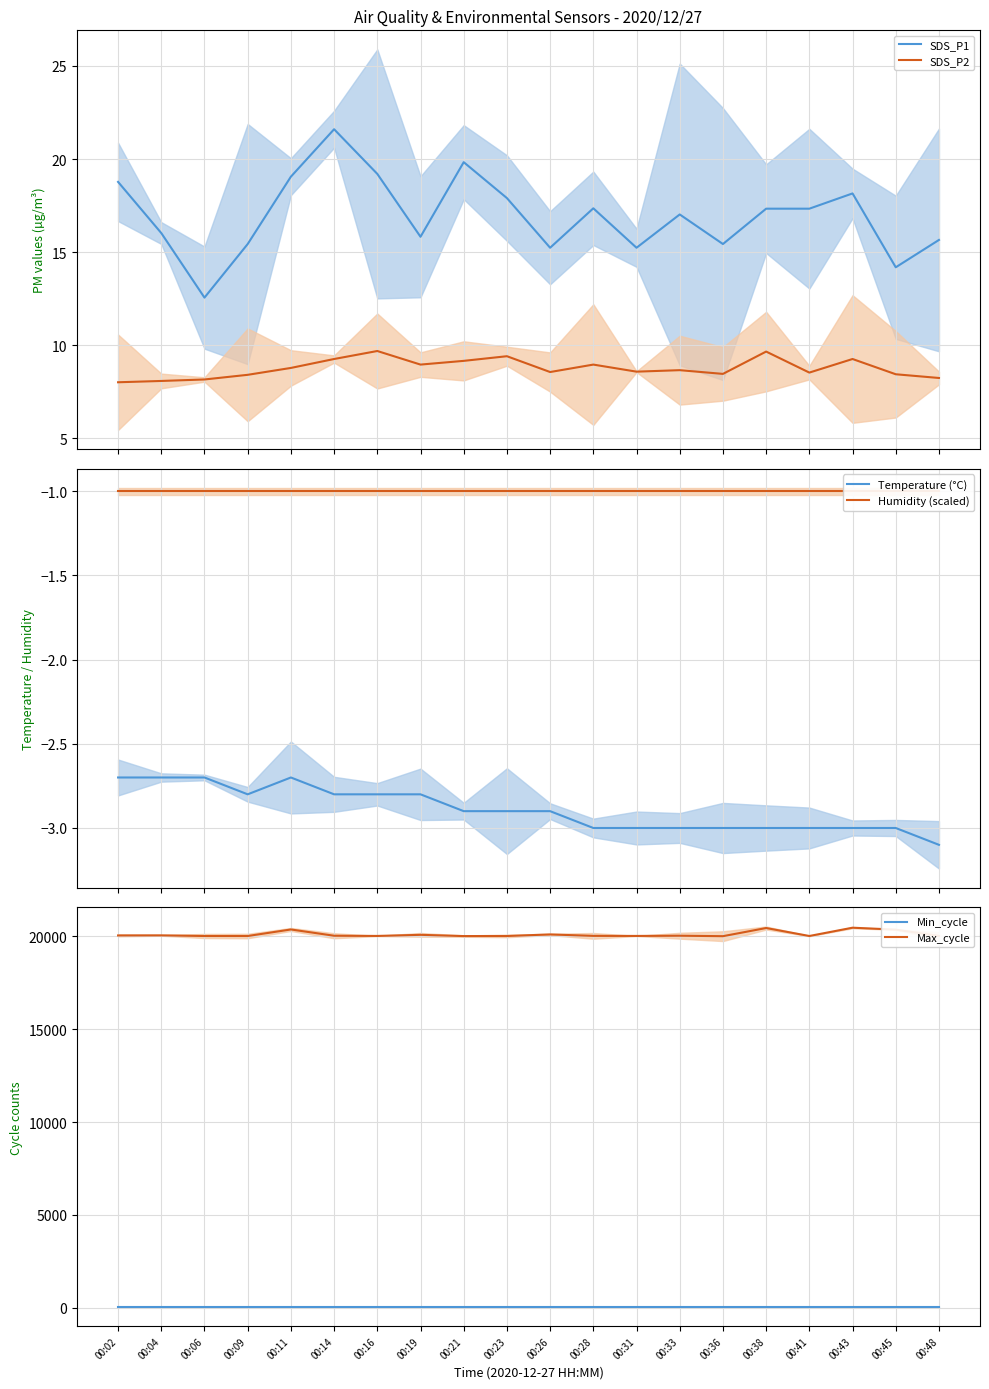

At which category does Max_cycle reach its first local valley?

00:09